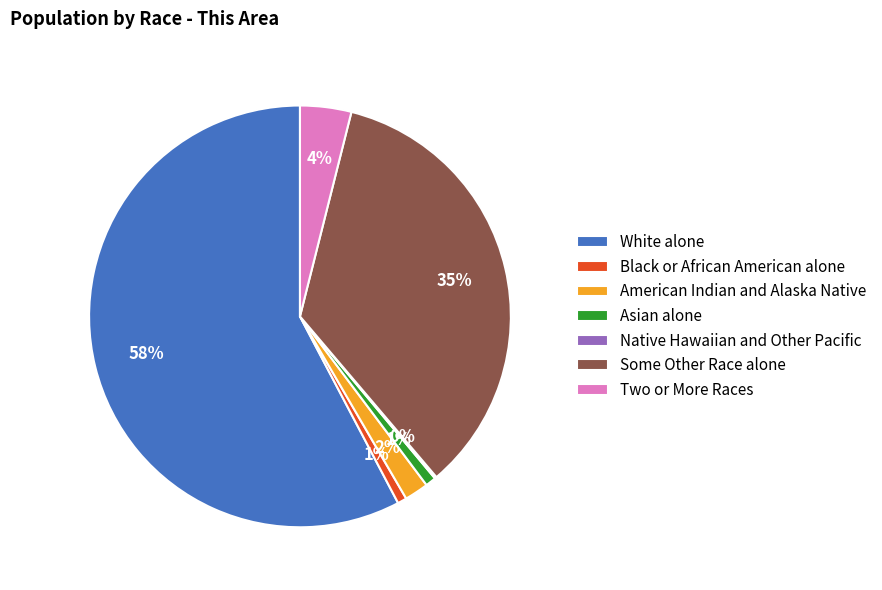

To the nearest percent, what percentage of the pie is Some Other Race alone?

35%